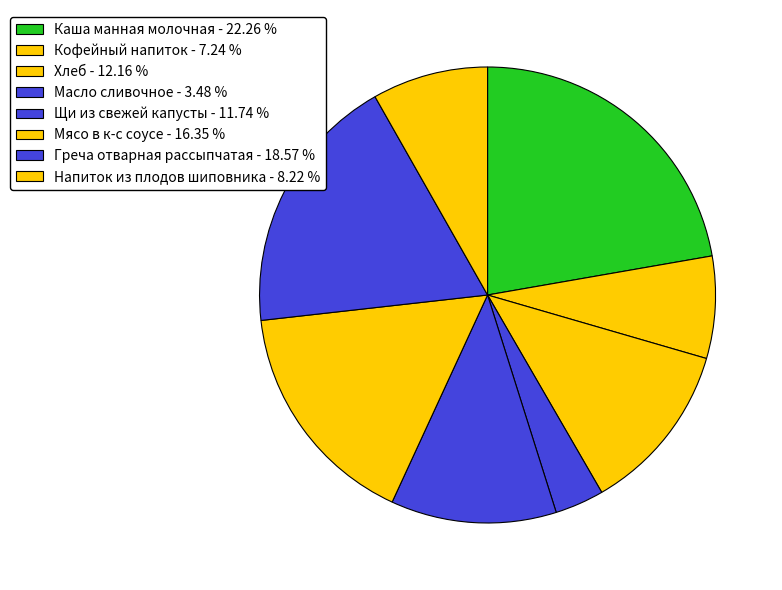

How many slices are in this pie chart?

8